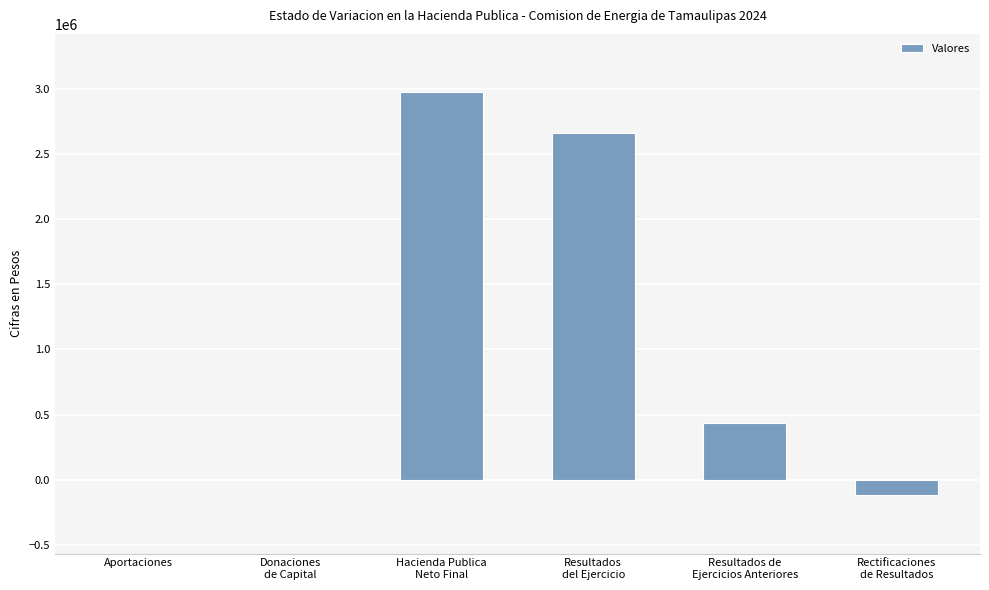

What is the maximum value shown in the chart?

2973831